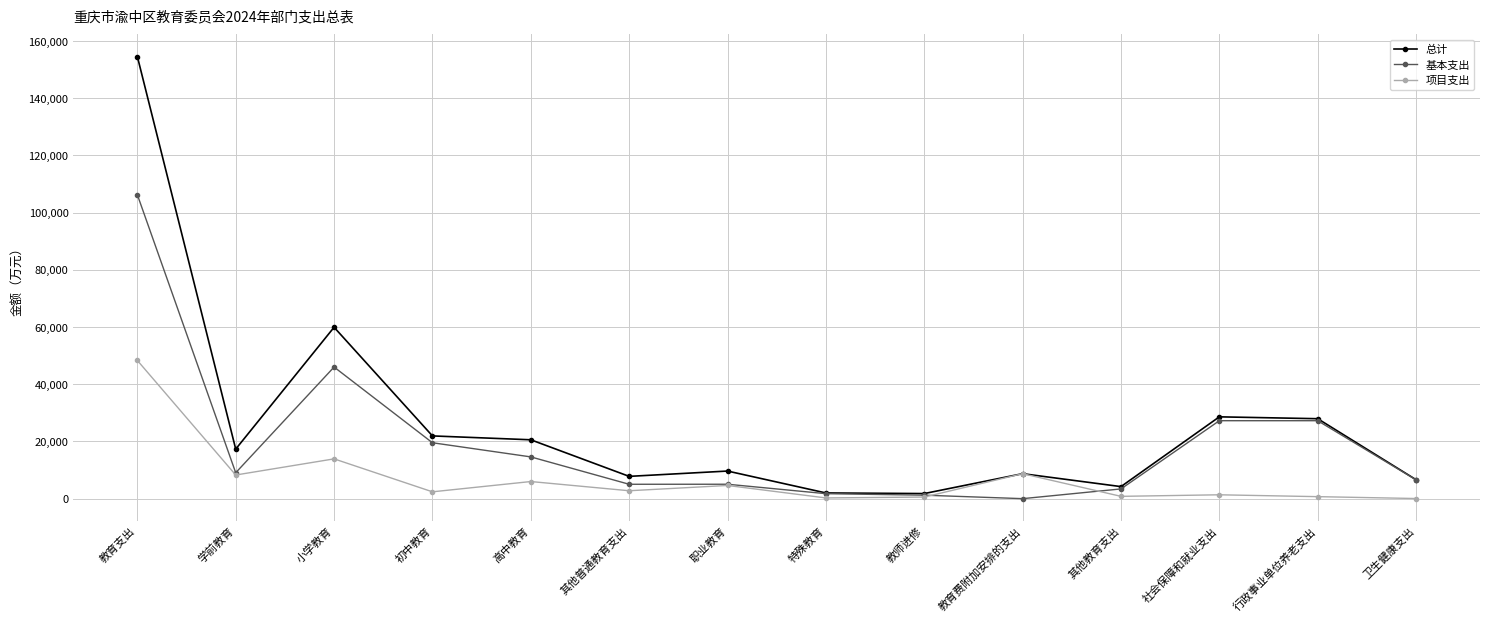

What is the sum of all 项目支出 values?

98709.6